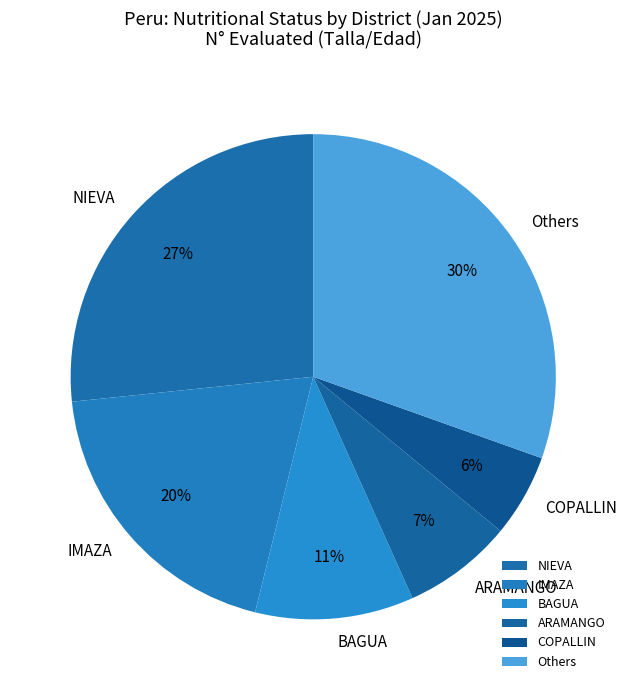

Which has a higher value, IMAZA or COPALLIN?

IMAZA